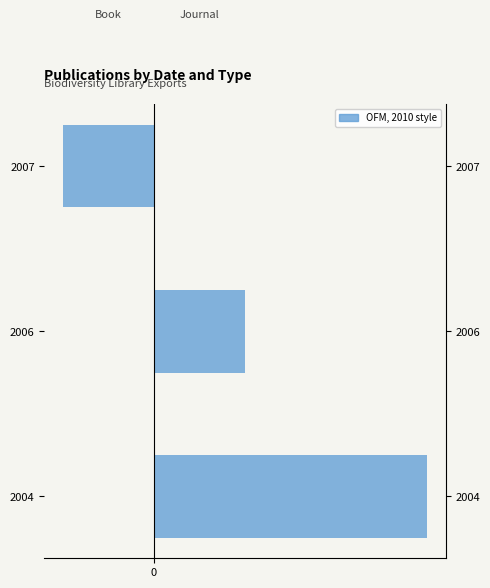

What is the minimum value for Book?

-1